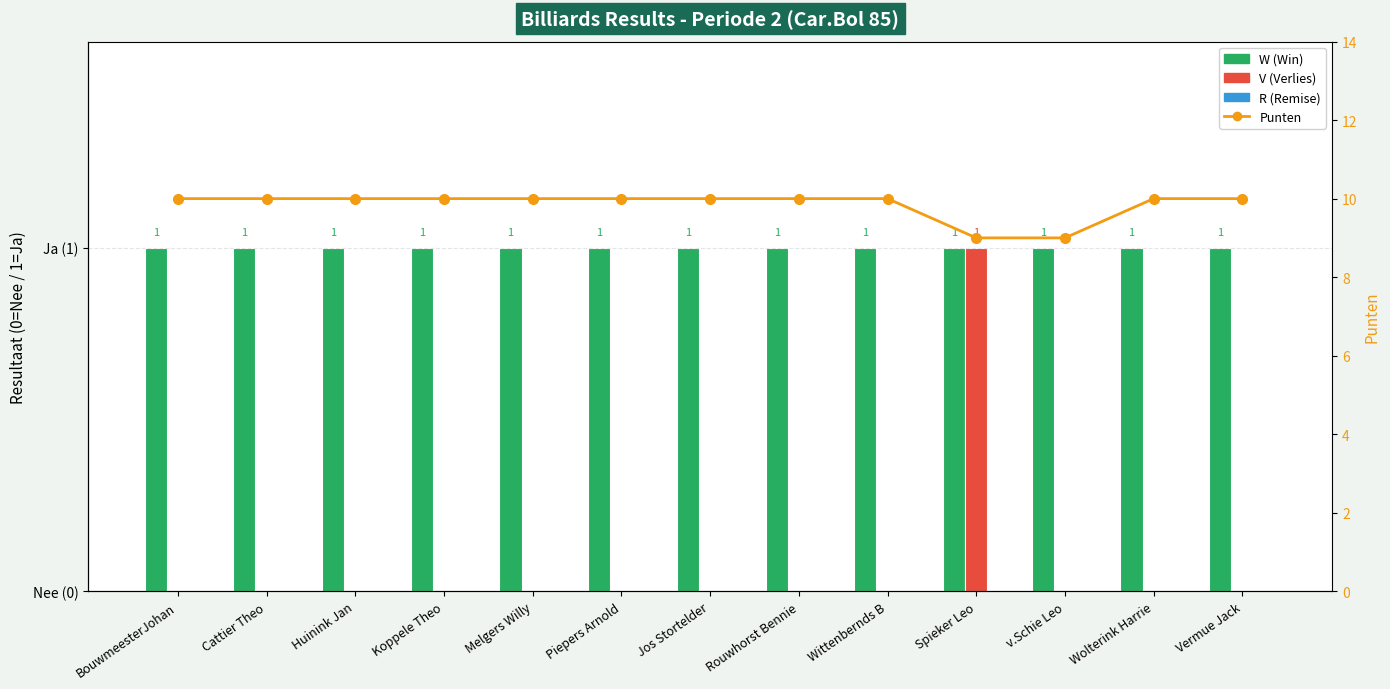

What is the average value of the W (Win) series?

1